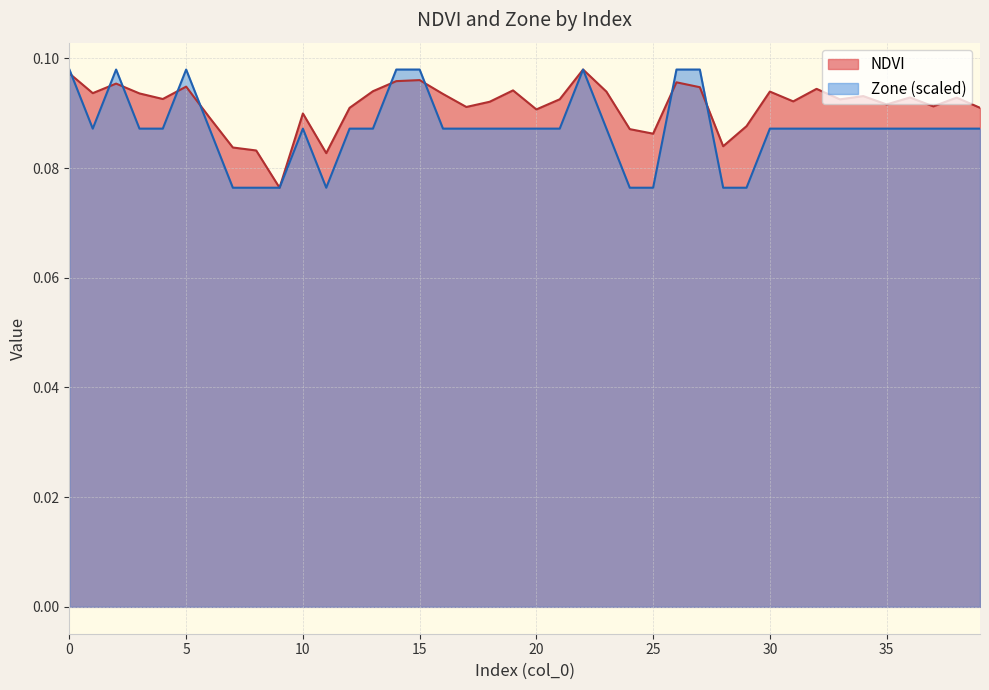

What is the smallest value displayed?

0.1